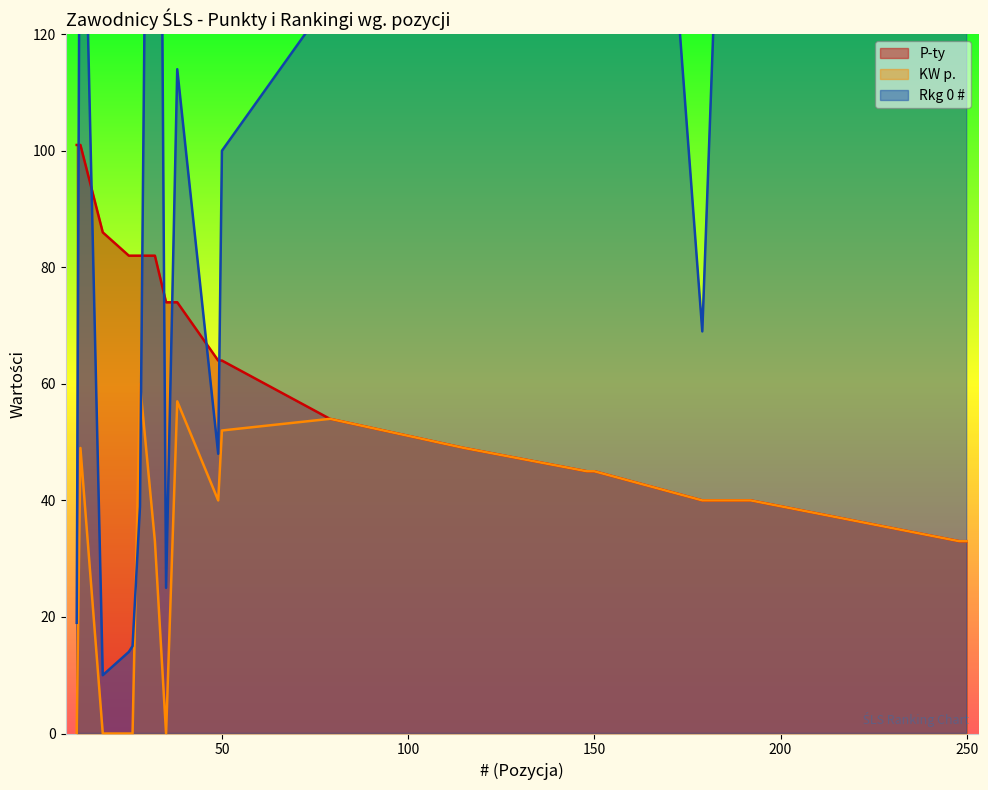

At which category is the sum across all series the highest?

32